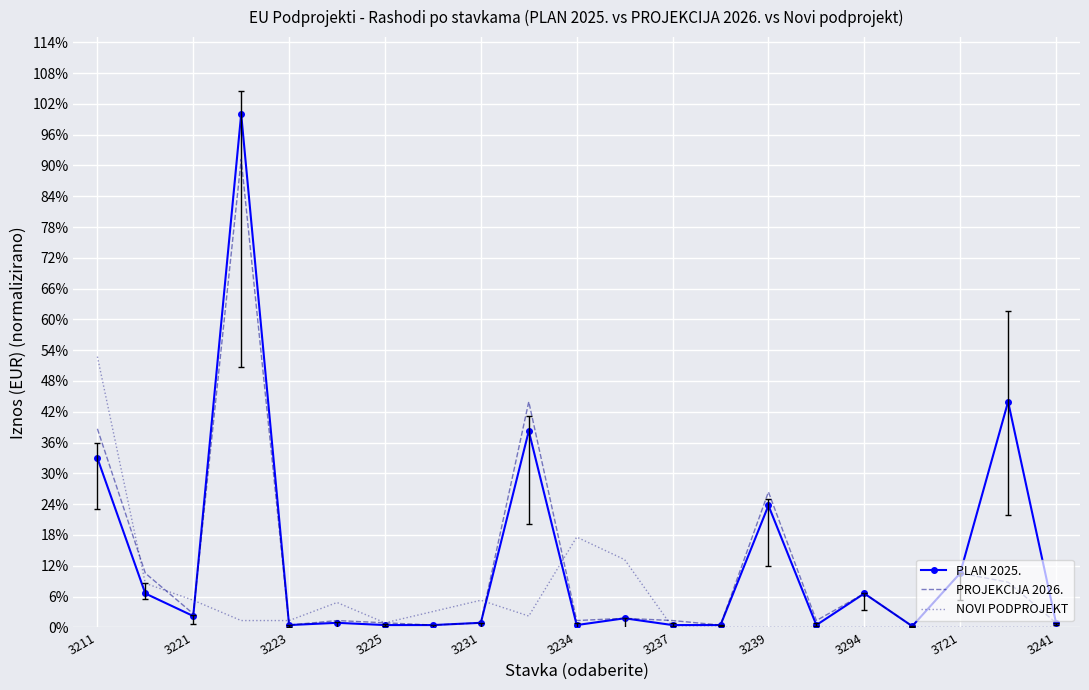

What is the value of the PROJEKCIJA 2026. point at the 17th from the left?

0.1